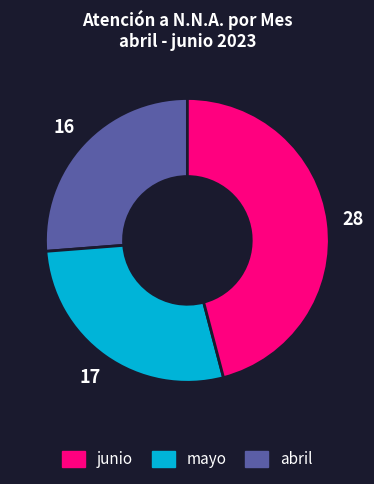

Is there a majority slice in this chart?

No